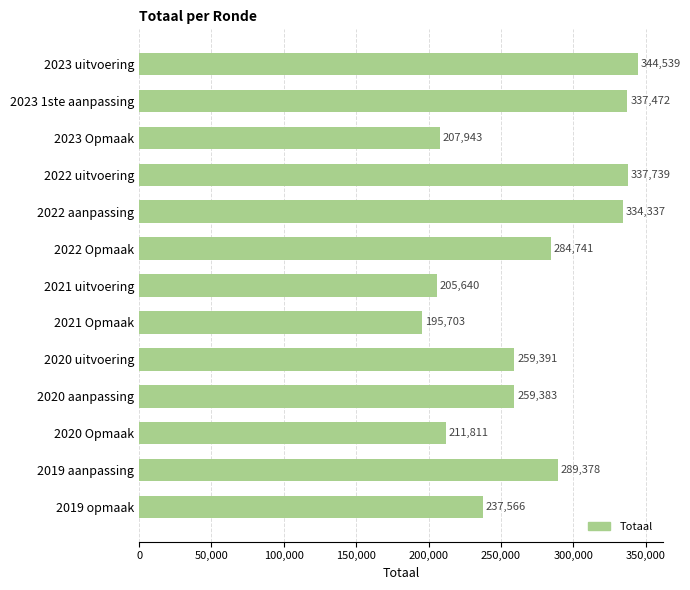

What is the approximate value at 2019 aanpassing?

289378